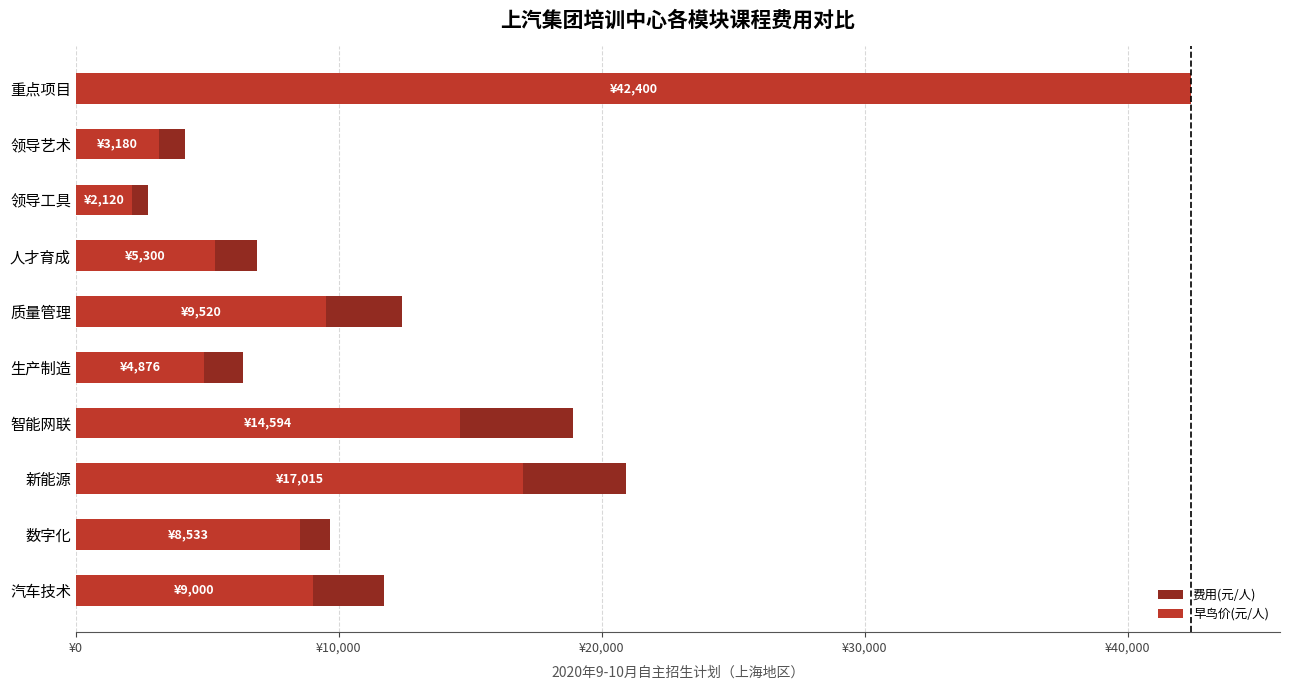

How many data points in 早鸟价(元/人) are less than 9000?

5